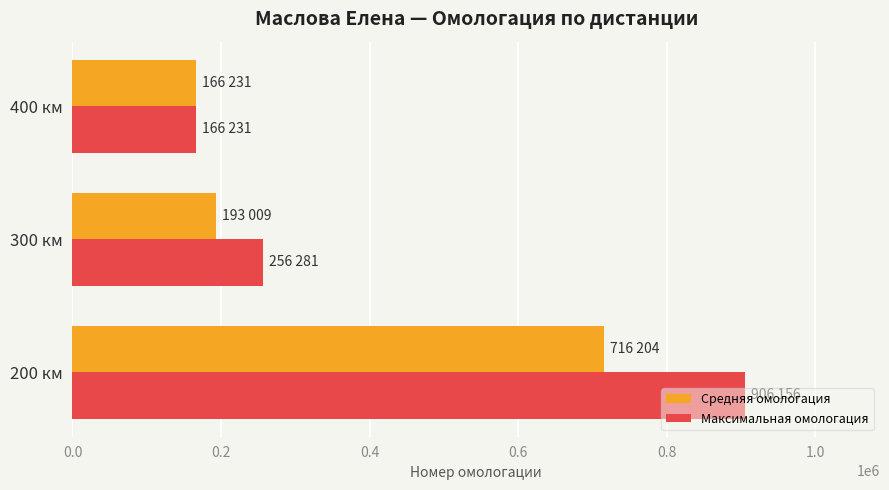

Which series has the largest range (max minus min)?

Максимальная омологация